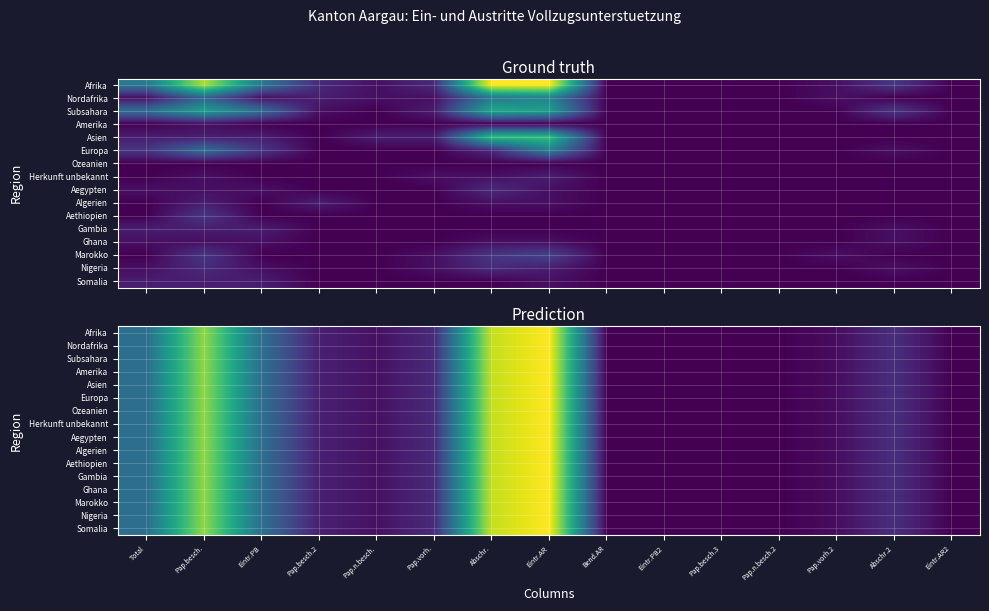

Between Eintr.AR2 and Pap.besch., which is larger?

Pap.besch.